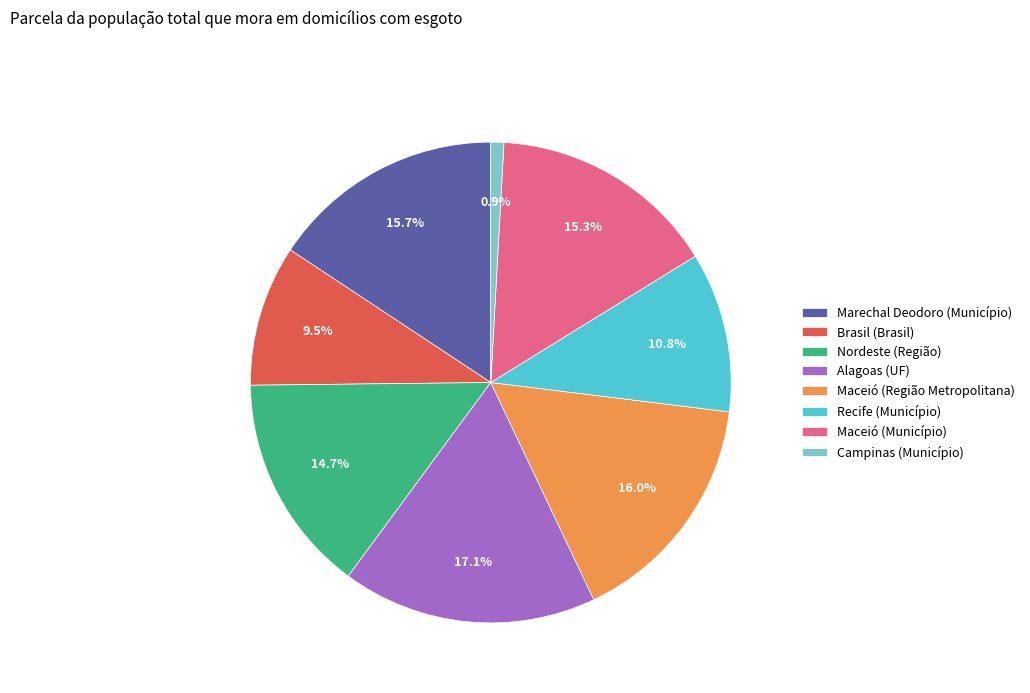

Does Brasil (Brasil) account for over 50% of the chart?

No